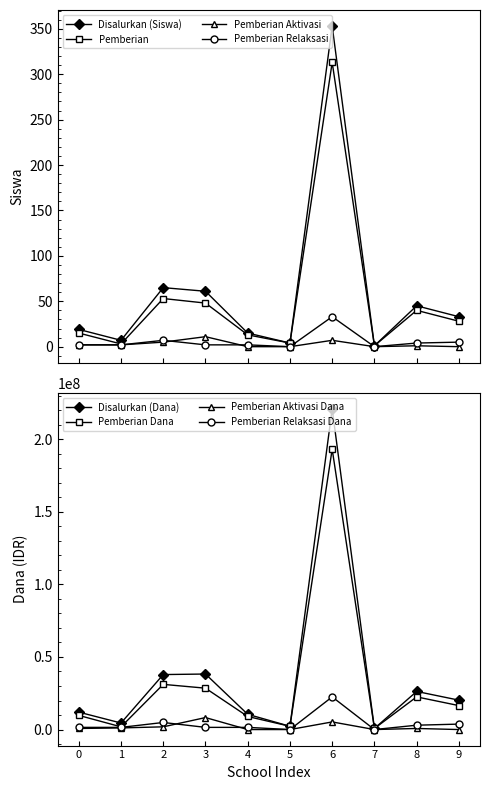

What is the highest value of the Pemberian Relaksasi series?

33